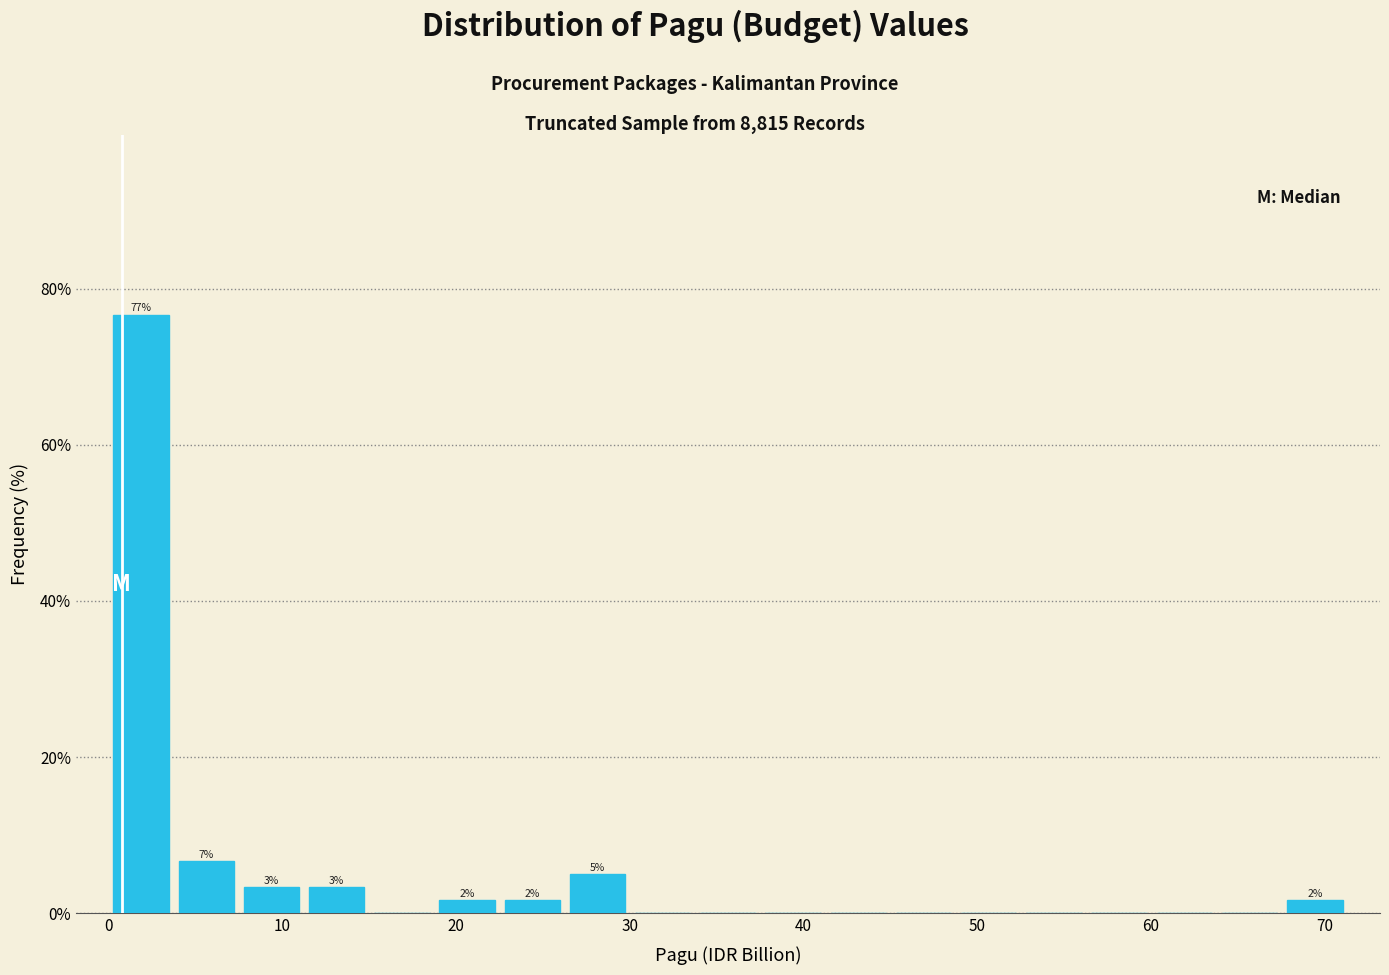

Around what value on the x-axis is the tallest bar? Give the approximate position of its centre, as read against the axis.

2